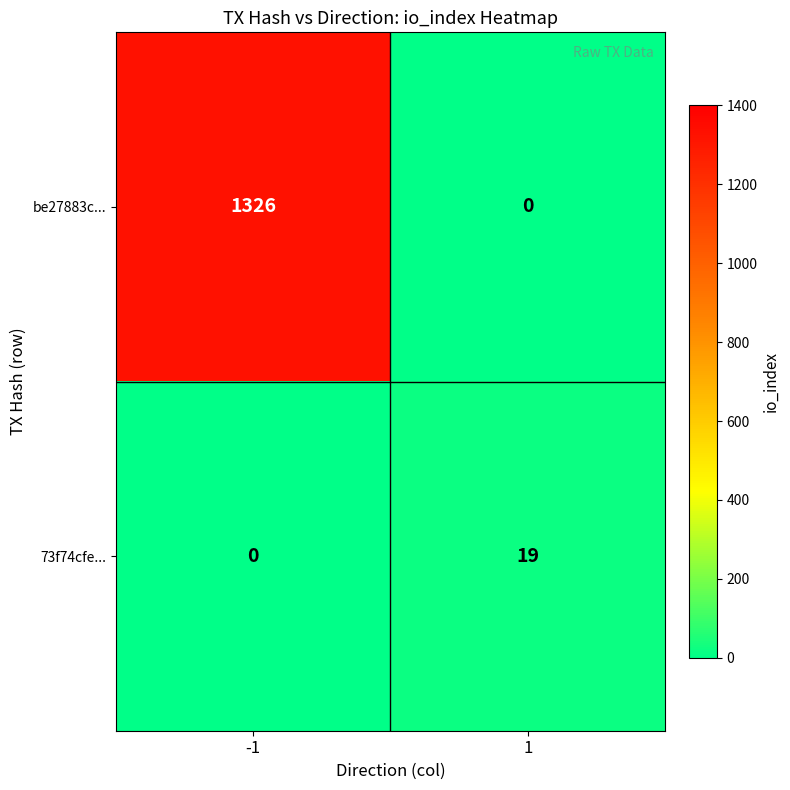

Which series has the widest spread of values?

be27883c...